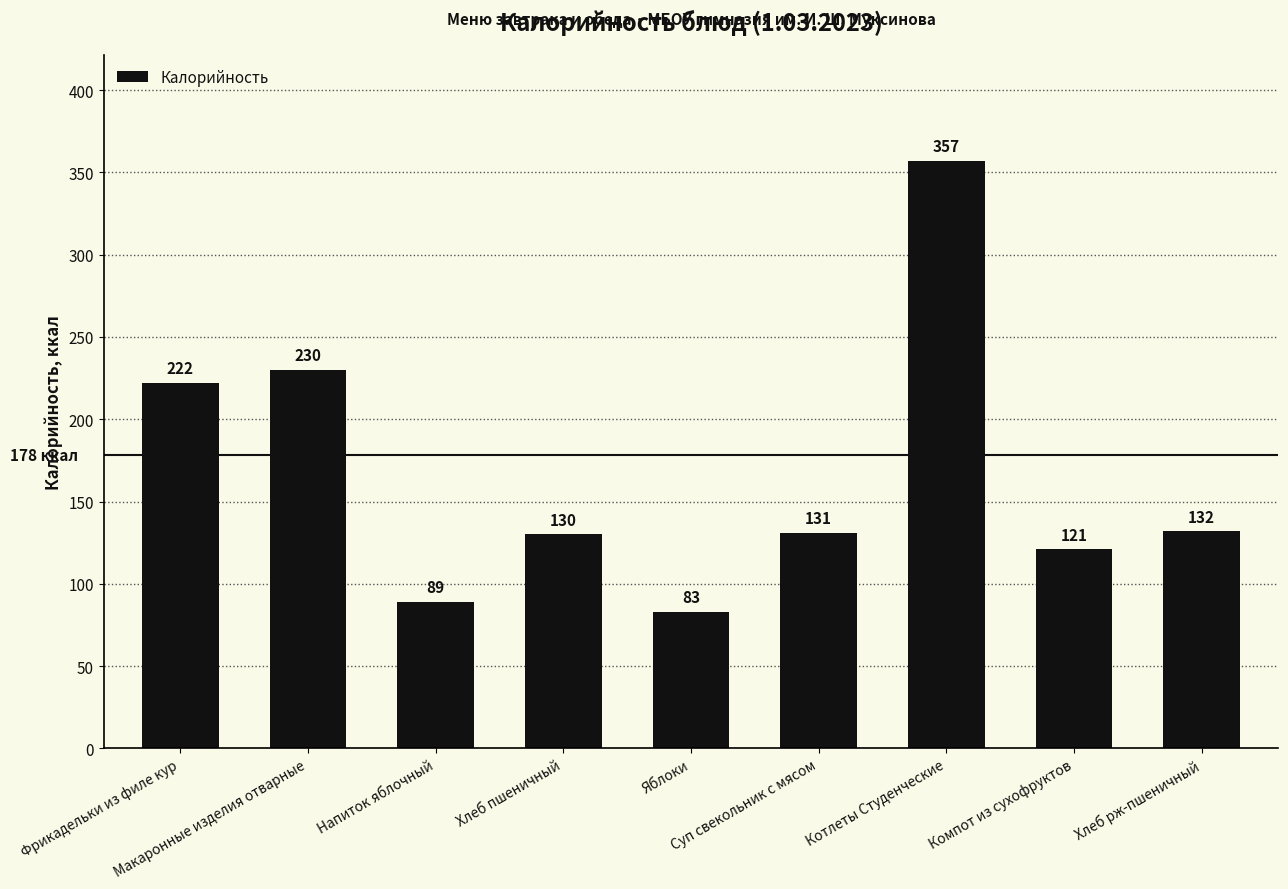

True or false: the data shows 110 at Фрикадельки из филе кур.

False